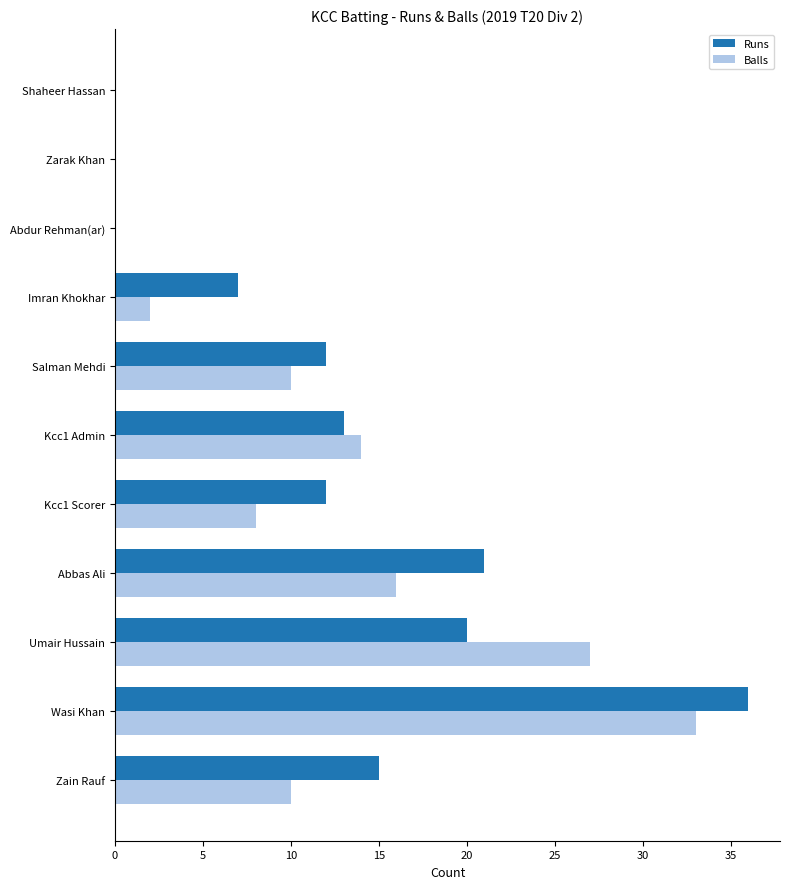

Is it true that Runs equals 30 at Abbas Ali?

False